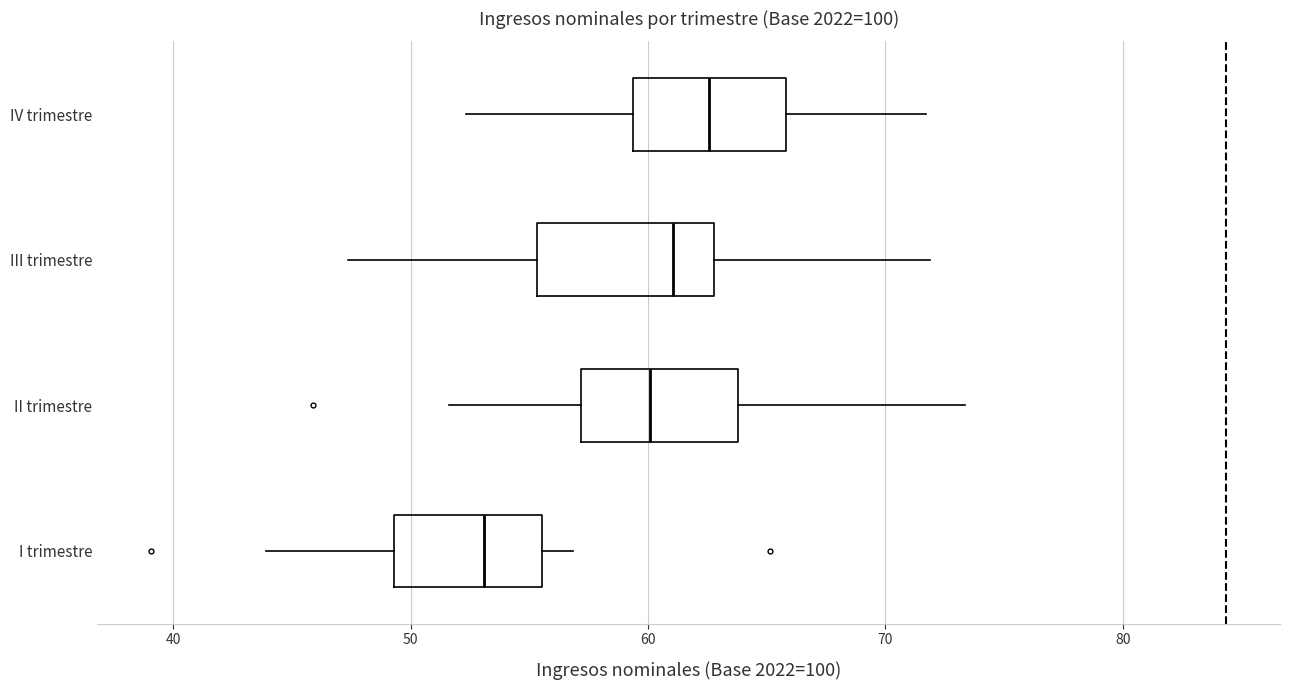

Reading bottom to top, read every box against the x-axis: the position of its median line, the range the box covers, and the ends of its whiskers. The values are not printed on the chart, so give them approximately, as read against the axis.

I trimestre: median 53, box 49 to 56, whiskers 44 to 57
II trimestre: median 60, box 57 to 64, whiskers 52 to 73
III trimestre: median 61, box 55 to 63, whiskers 47 to 72
IV trimestre: median 63, box 59 to 66, whiskers 52 to 72